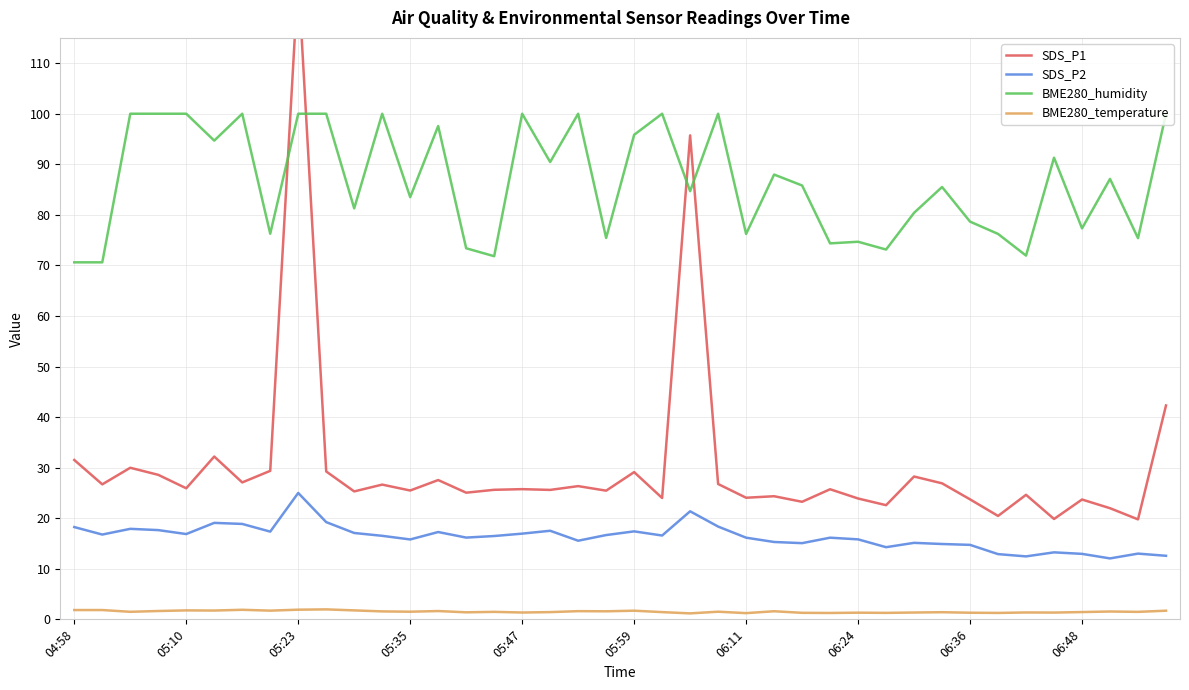

Reading left to right, extract all data points from this chart.

SDS_P1: 31.5	26.7	30.0	28.6	25.9	32.2	27.1	29.4	127.2	29.2	25.3	26.6	25.5	27.6	25.1	25.6	25.8	25.6	26.4	25.4	29.1	24.0	95.7	26.8	24.1	24.4	23.2	25.7	23.9	22.6	28.2	26.9	23.7	20.4	24.6	19.9	23.7	22.0	19.8	42.3
SDS_P2: 18.2	16.8	17.9	17.6	16.9	19.1	18.9	17.4	25.0	19.2	17.1	16.5	15.8	17.3	16.2	16.5	16.9	17.5	15.6	16.7	17.4	16.6	21.4	18.4	16.1	15.3	15.1	16.1	15.8	14.3	15.1	14.9	14.7	12.9	12.4	13.2	12.9	12.1	13.0	12.6
BME280_humidity: 70.6	70.6	100.0	100.0	100.0	94.7	100.0	76.3	100.0	100.0	81.3	100.0	83.5	97.6	73.4	71.8	100.0	90.5	100.0	75.4	95.8	100.0	84.7	100.0	76.2	88.0	85.8	74.4	74.7	73.1	80.4	85.5	78.7	76.2	71.9	91.3	77.3	87.1	75.4	100.0
BME280_temperature: 1.8	1.8	1.5	1.6	1.8	1.7	1.9	1.7	1.9	2.0	1.8	1.6	1.5	1.6	1.4	1.5	1.4	1.4	1.6	1.6	1.7	1.4	1.2	1.5	1.2	1.6	1.3	1.3	1.3	1.3	1.4	1.4	1.3	1.3	1.4	1.3	1.4	1.6	1.5	1.7